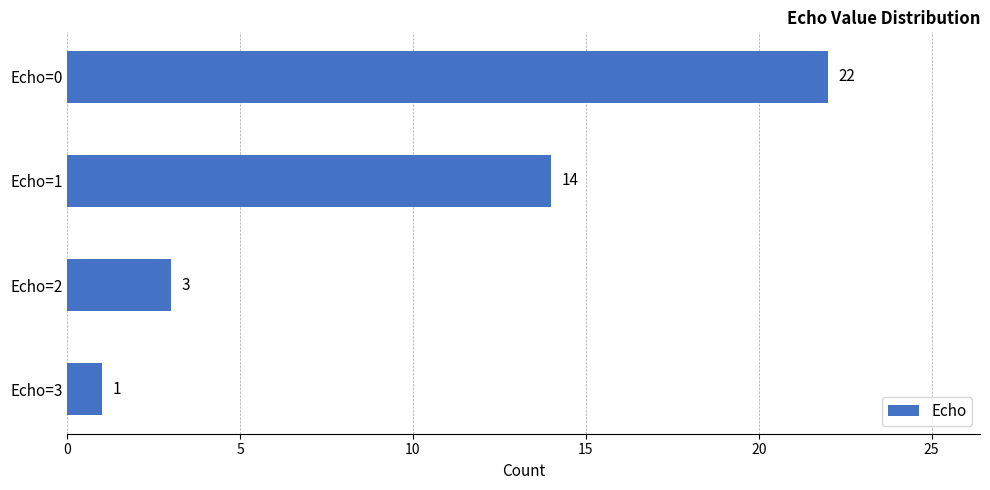

What is the difference between the values at Echo=2 and Echo=1?

11